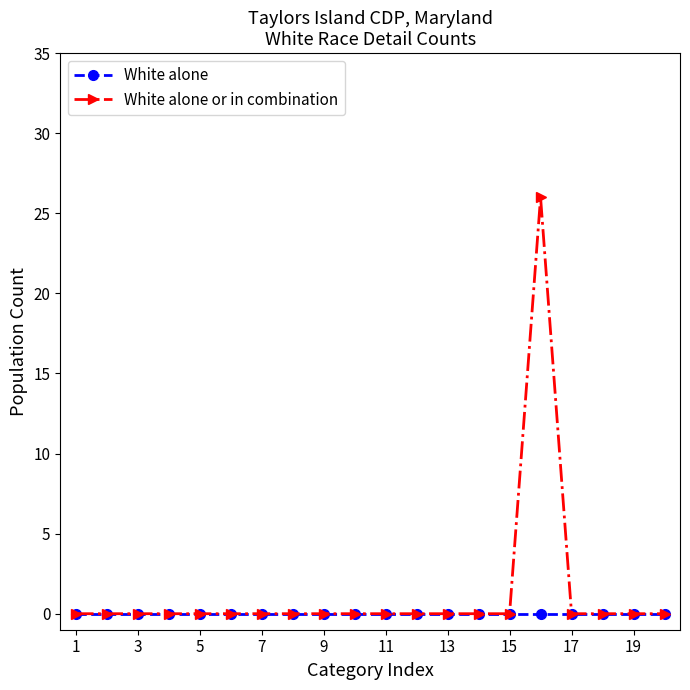

What is the sum of all White alone or in combination values?

26